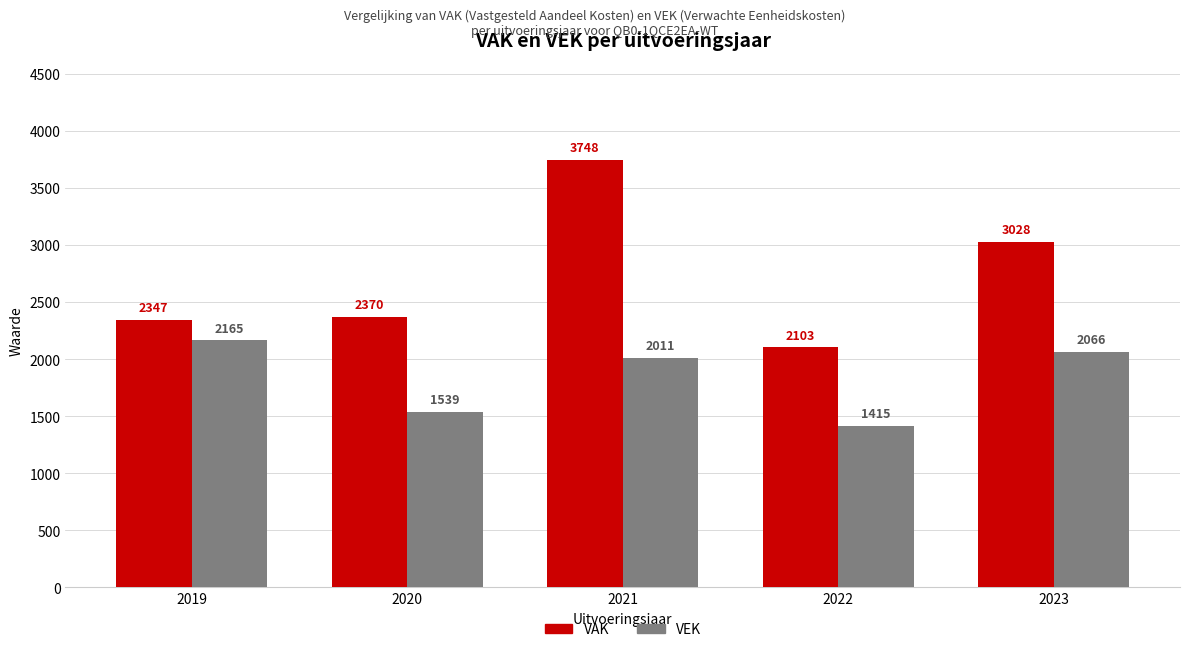

Reading left to right, extract all data points from this chart.

VAK: 2347	2370	3748	2103	3028
VEK: 2165	1539	2011	1415	2066